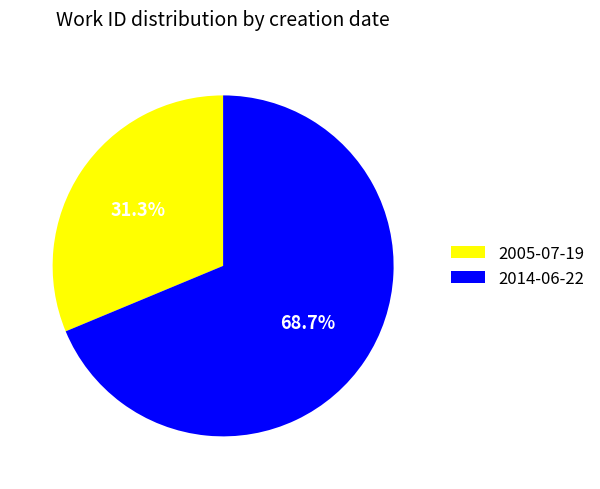

To the nearest percent, what portion does 2014-06-22 represent?

69%